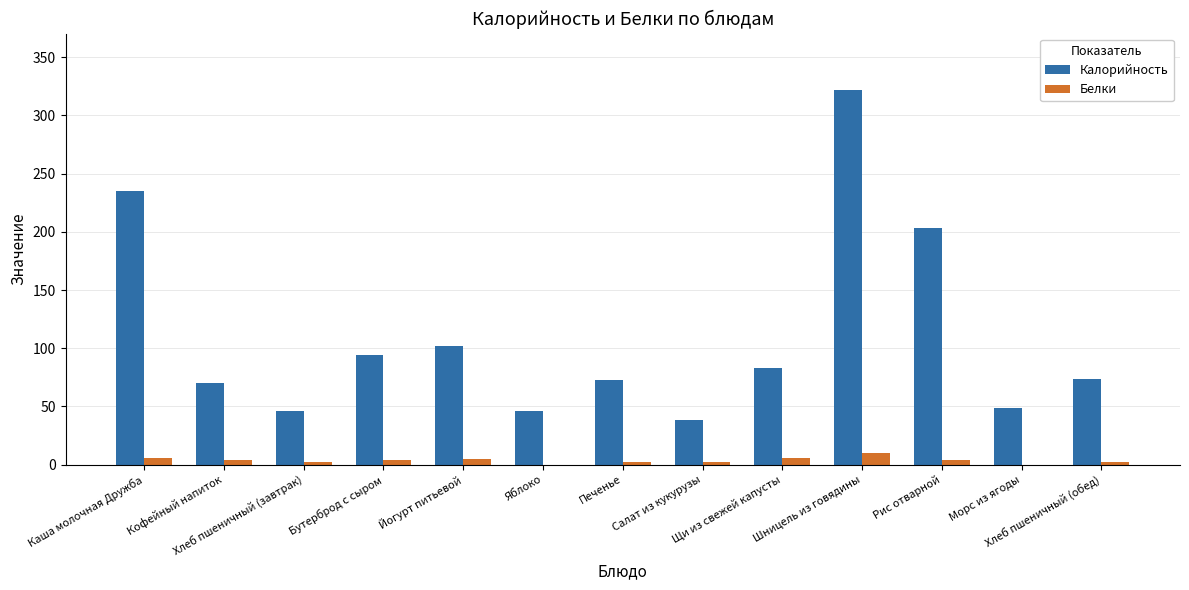

Where is Калорийность nearest to the value 180?

Рис отварной